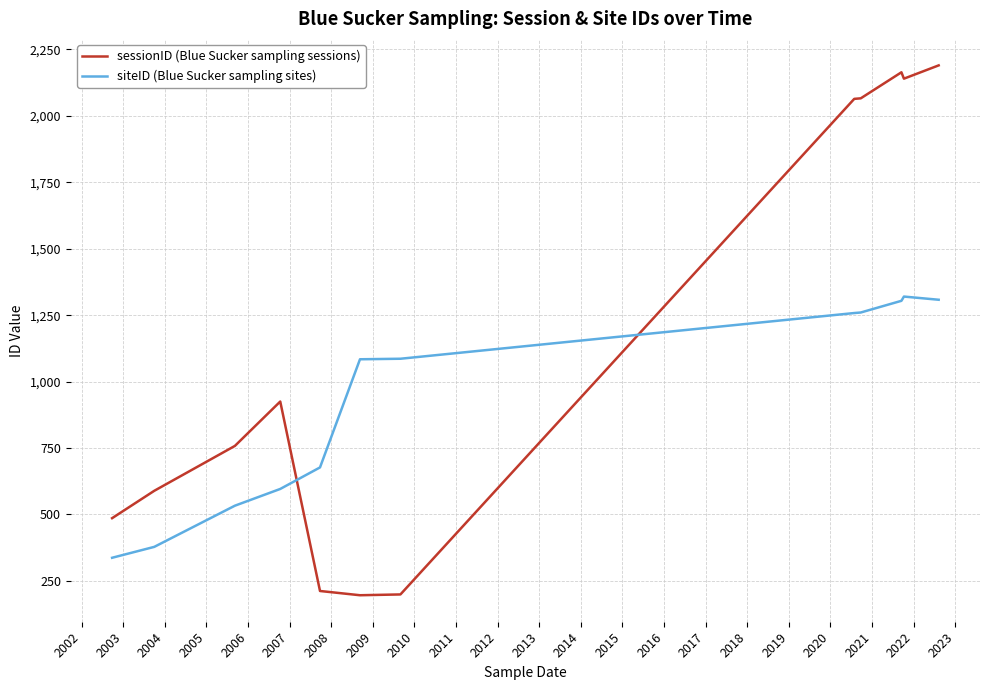

True or false: siteID (Blue Sucker sampling sites) and sessionID (Blue Sucker sampling sessions) cross at least once.

True